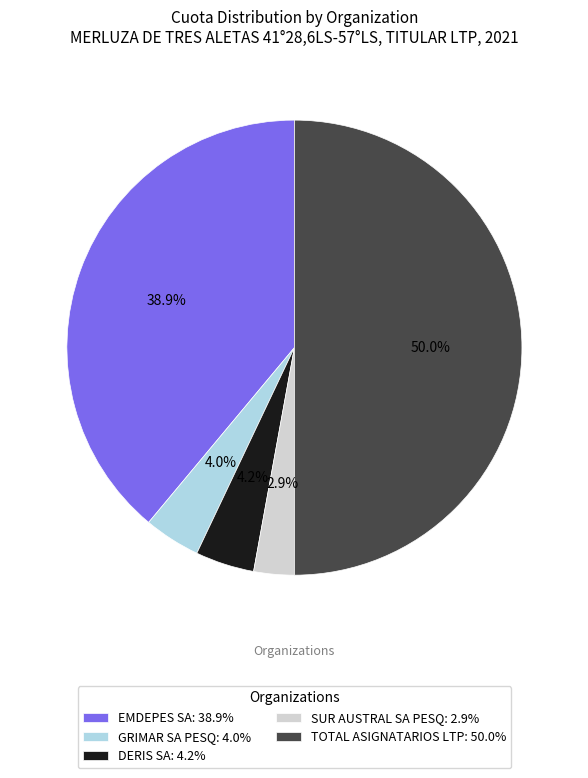

How many segments does this pie chart have?

5